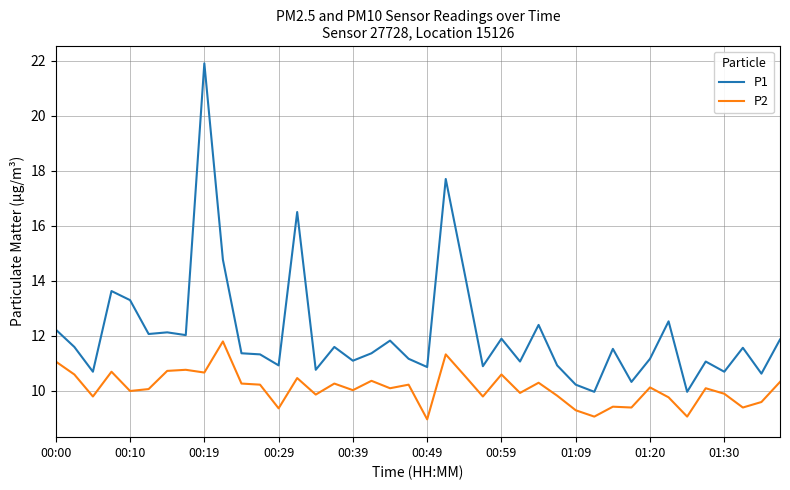

What is the difference between the maximum and minimum values in the P1 series?

11.9